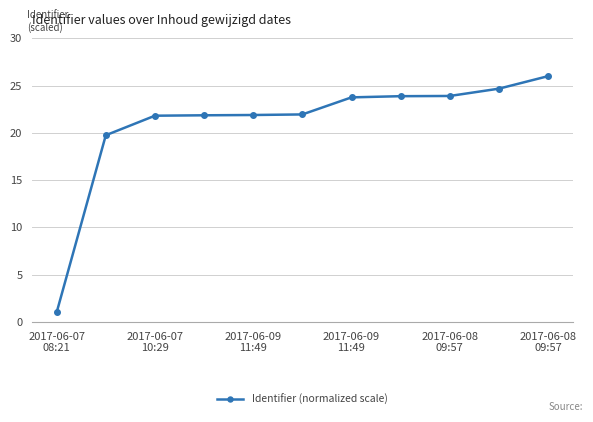

What is the value of the 8th point from the left?

23.9